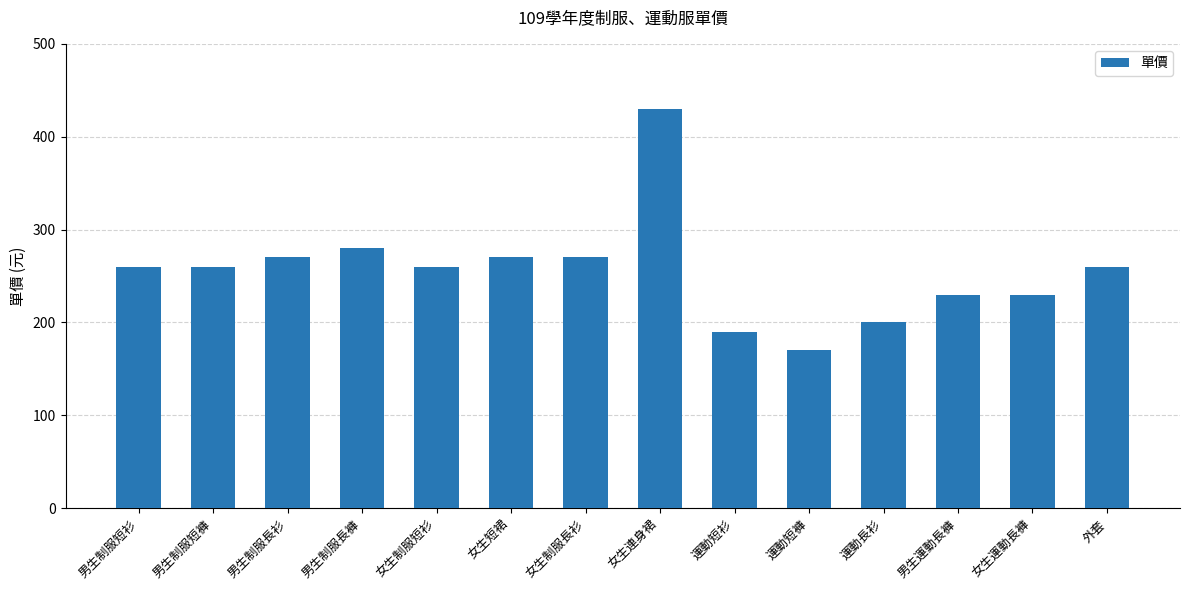

Which label corresponds to the smallest value in the chart?

運動短褲